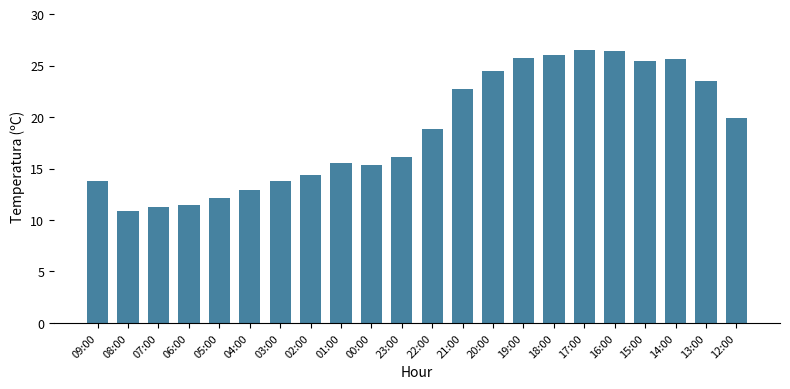

What is the sum of the values at 18:00 and 12:00?

45.9